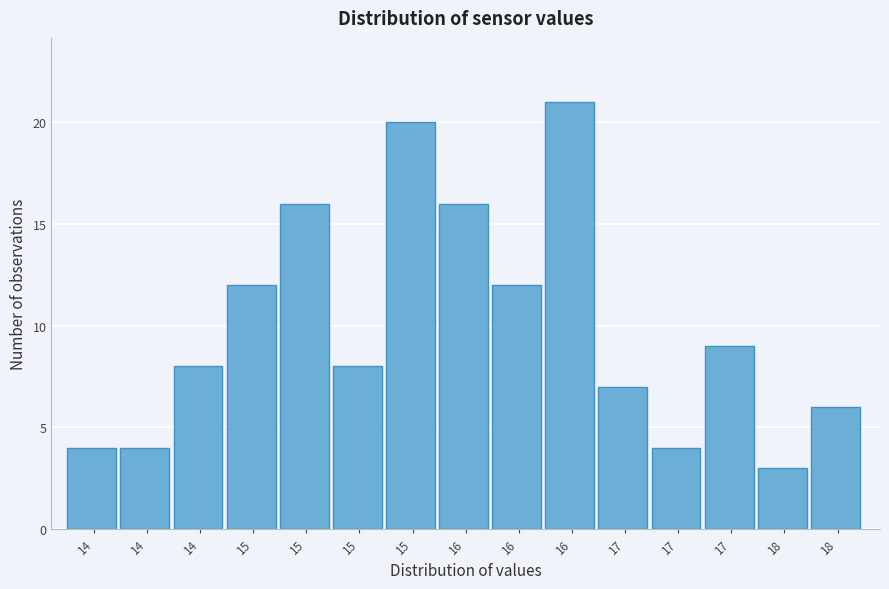

How many categories are shown in the chart?

15